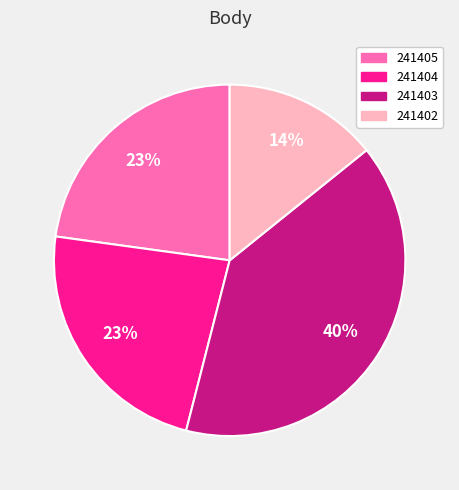

To the nearest percent, what percentage of the pie is 241405?

23%